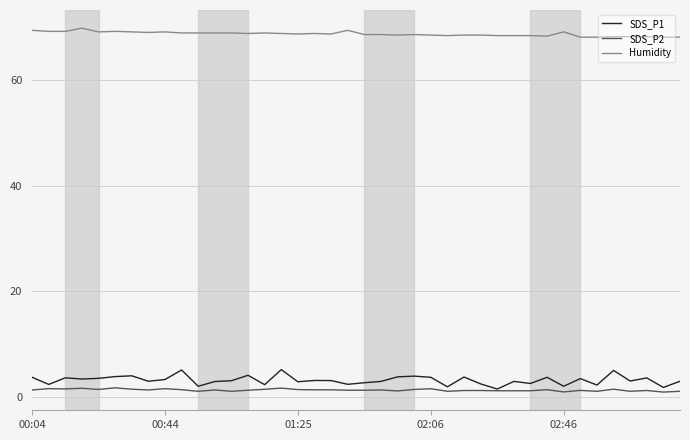

What is the greatest value displayed?

69.8